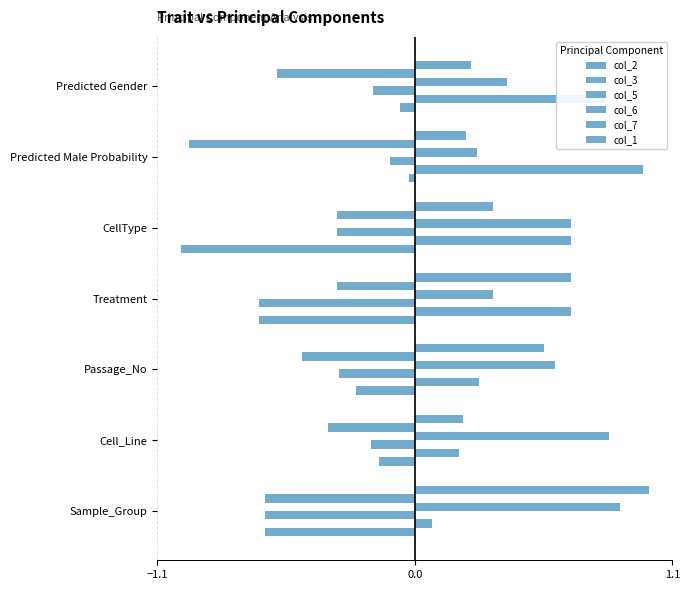

How many data points does each series have?

7